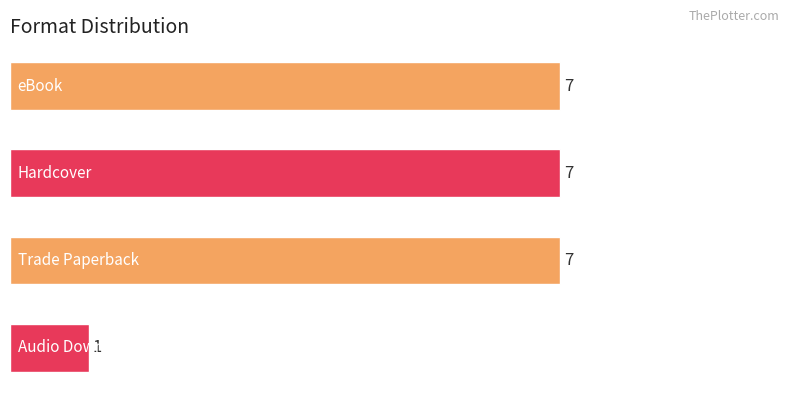

What is the difference between the second highest and minimum values?

6